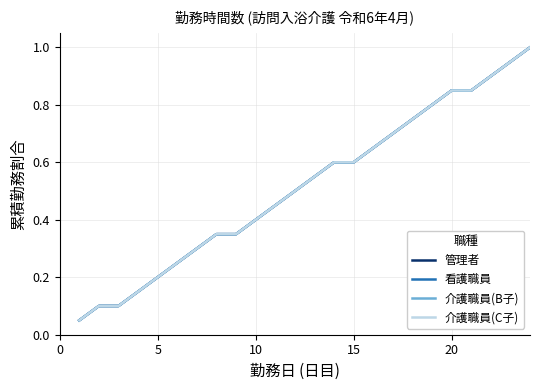

Is this an area chart (filled region under the line)?

No